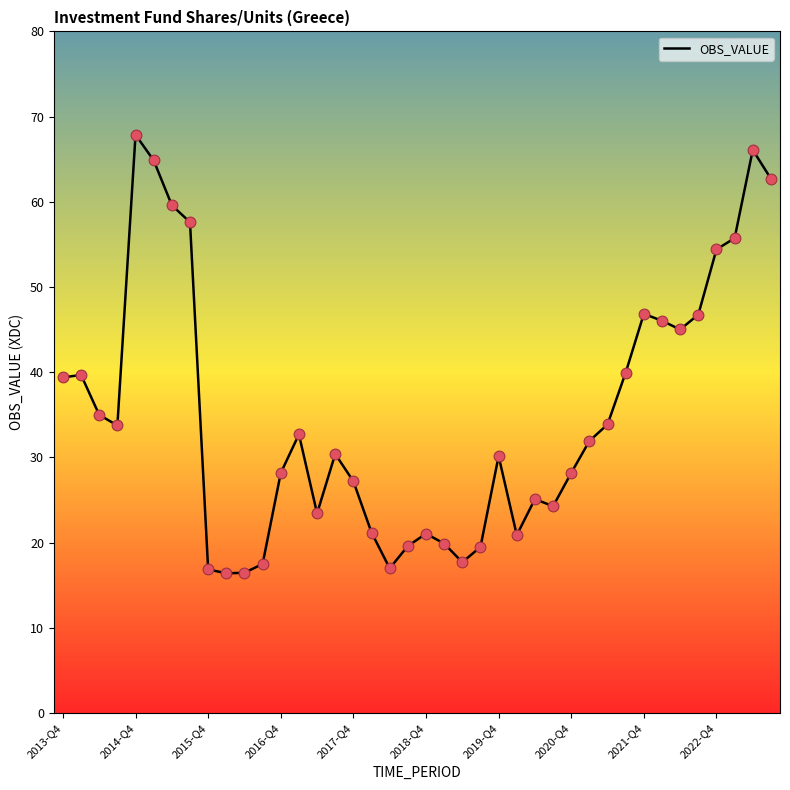

What is the minimum value shown in the chart?

16.4